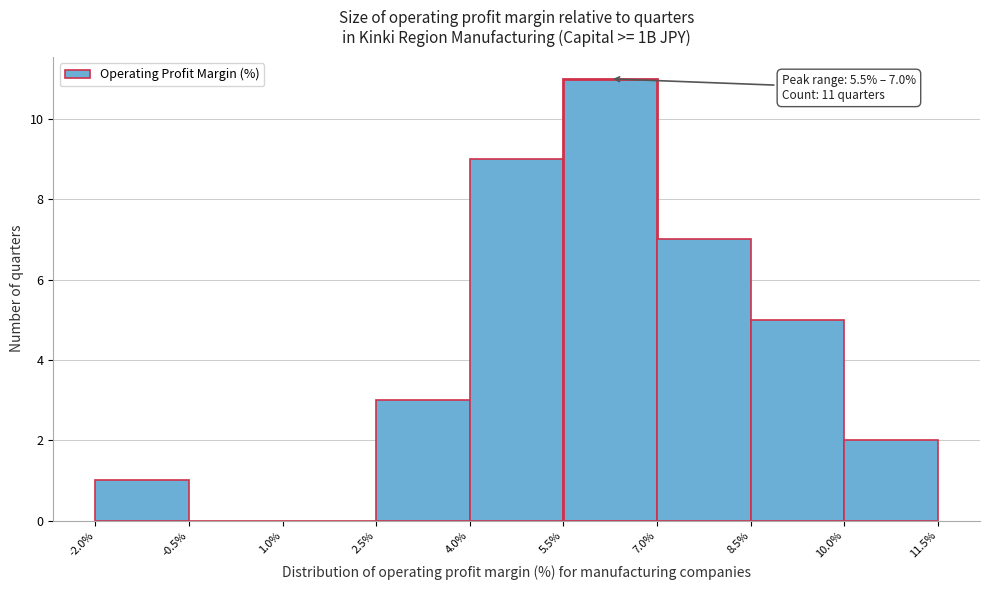

Which range on the x-axis has the tallest bar?

5.5% to 7.0%